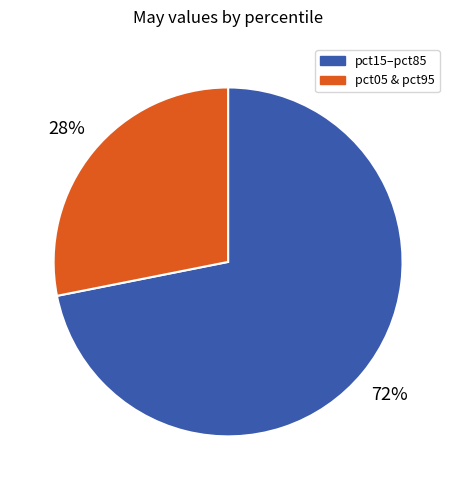

True or false: pct05 & pct95 accounts for 38% of the total.

False